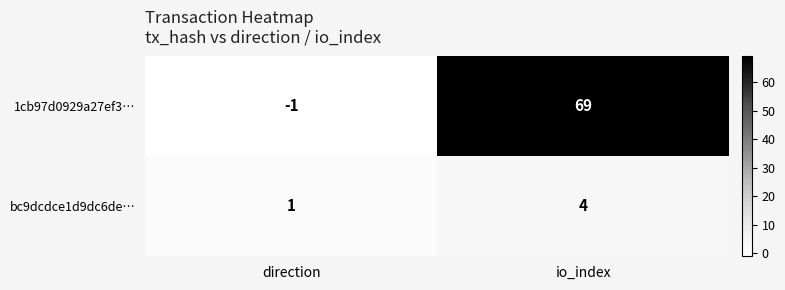

Reading left to right, list all the values displayed in this chart.

1cb97d0929a27ef3…: direction=-1	io_index=69
bc9dcdce1d9dc6de…: direction=1	io_index=4